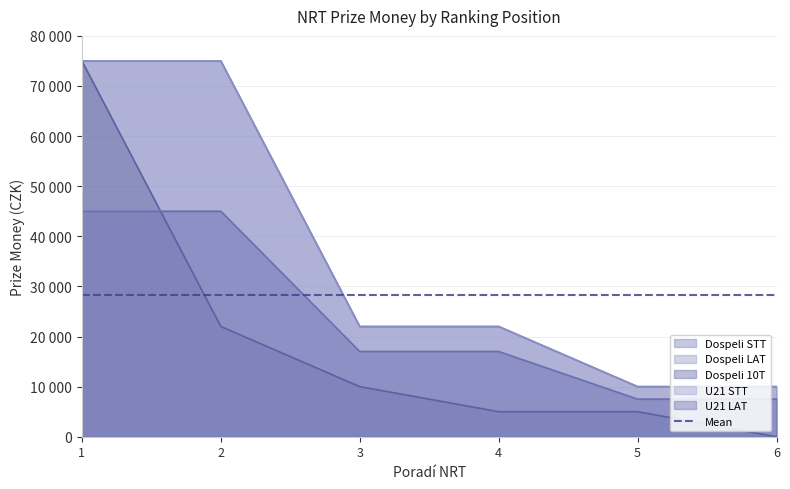

True or false: Dospeli STT has a value of 126562 at 2.

False